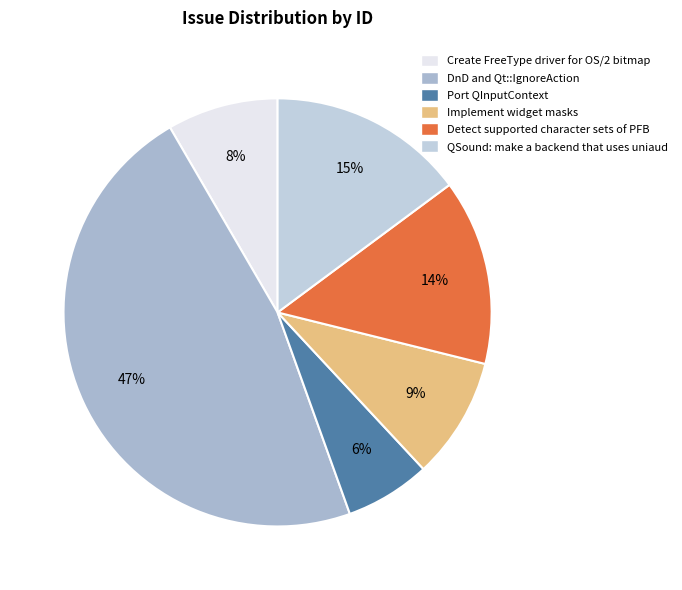

What is the total percentage of Port QInputContext and DnD and Qt::IgnoreAction?

53.5%